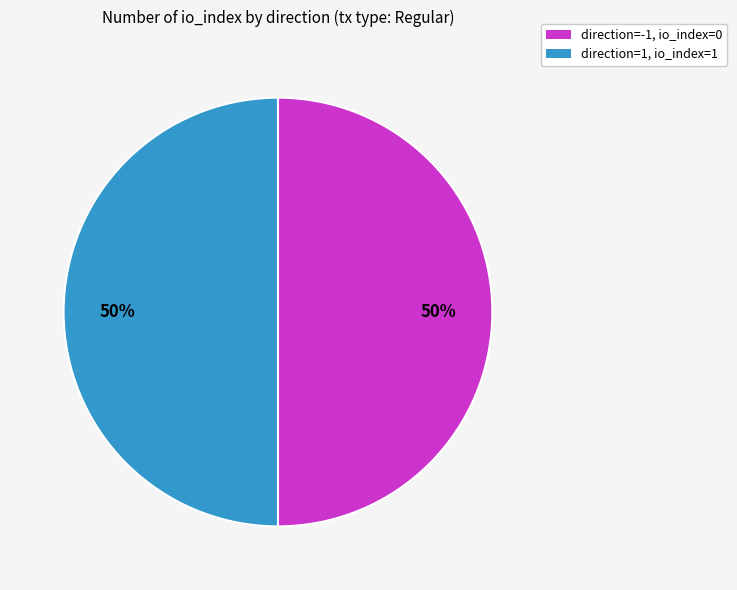

How many slices are in this pie chart?

2